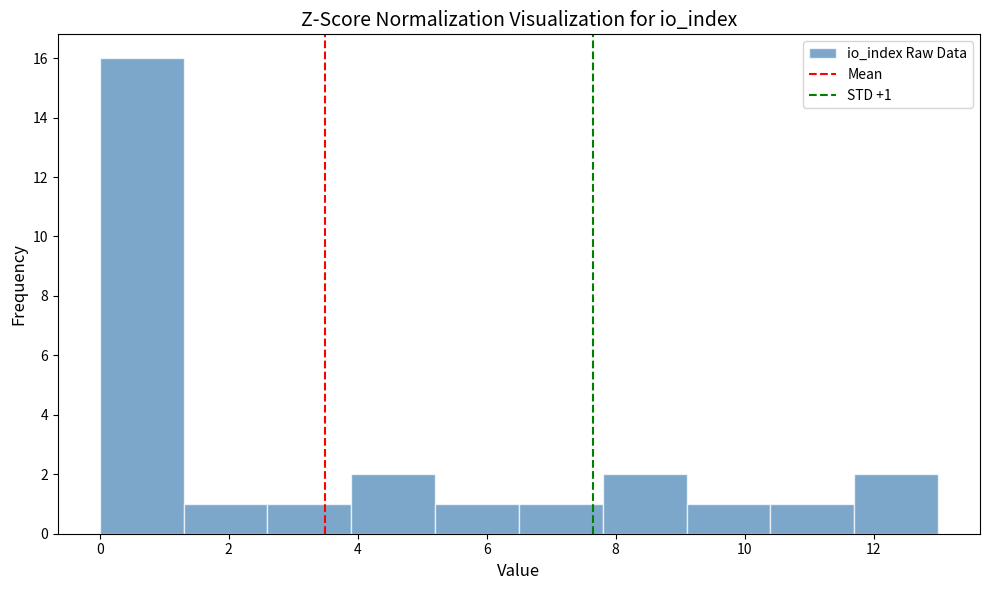

Over which range of the x-axis is the bar tallest?

0.0 to 1.3